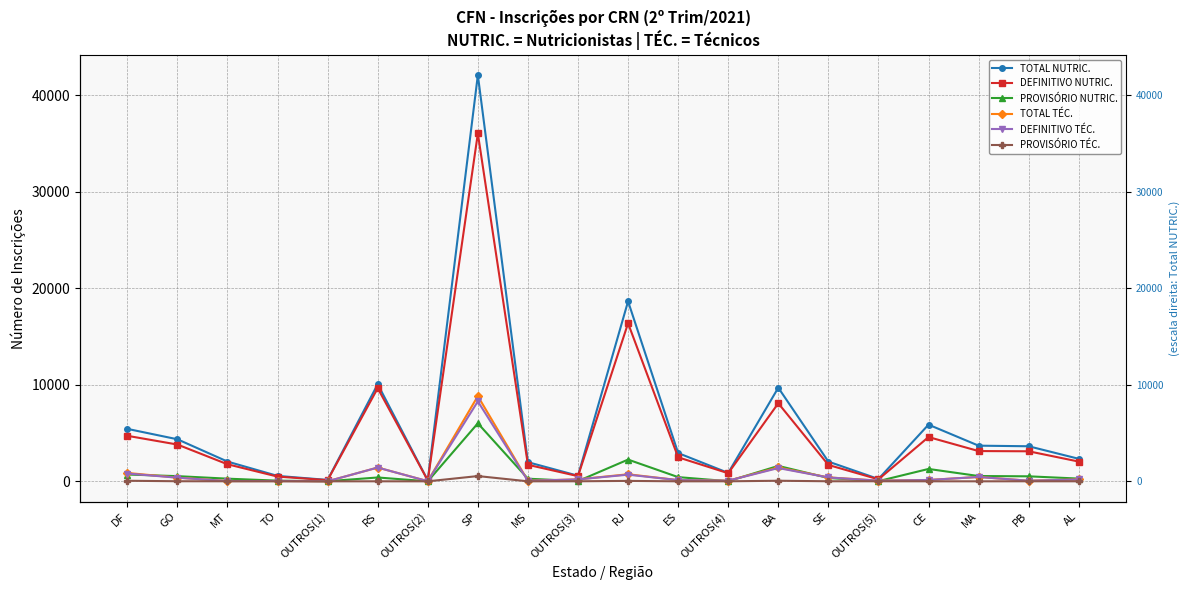

What is the spread (max minus min) of values at OUTROS(1)?

144